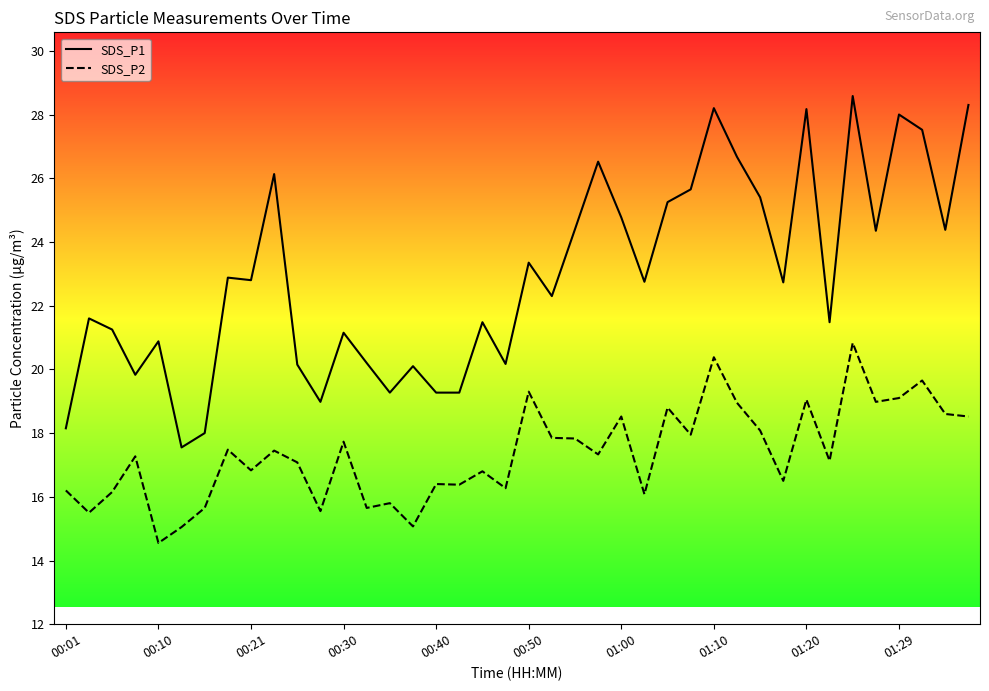

What is the minimum value shown in the chart?

14.6